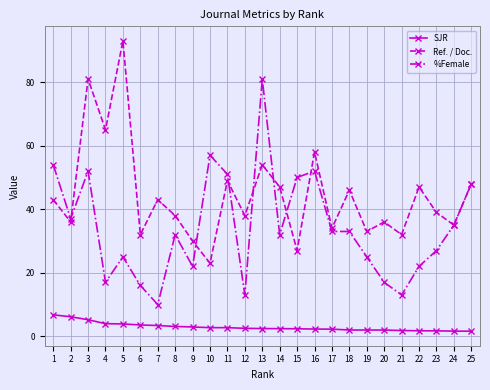

Which category has the highest value across all series?

5